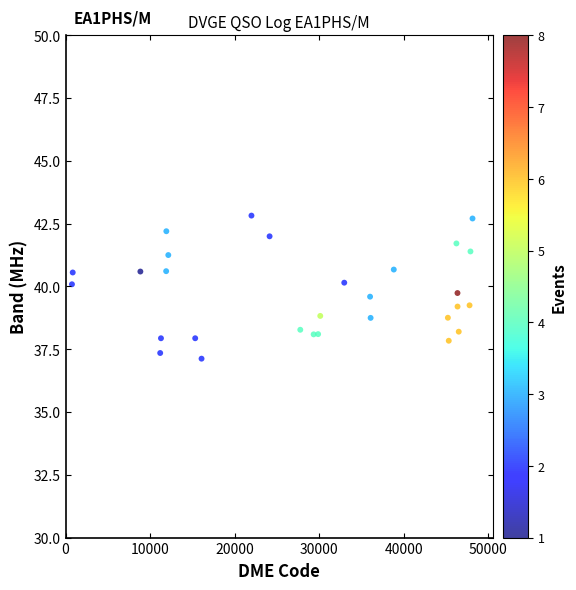

What is the range of X values (max minus min)?

47378.4